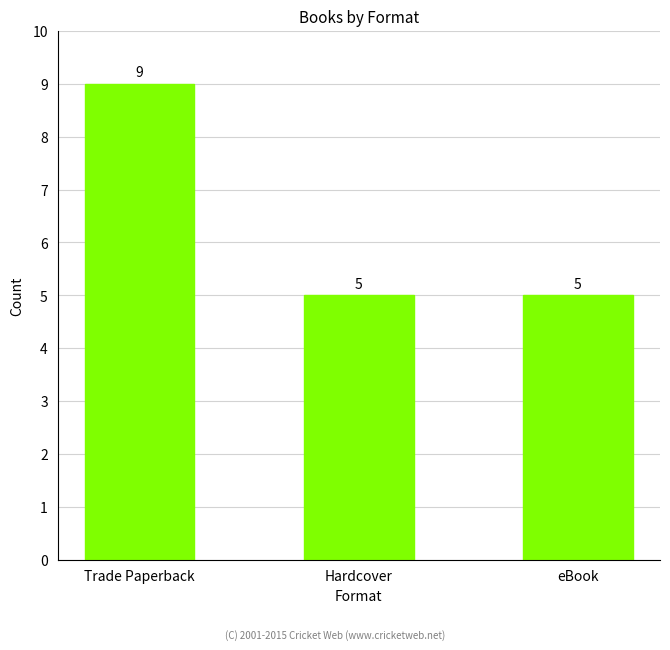

What is the label of the 1st bar from the left?

Trade Paperback